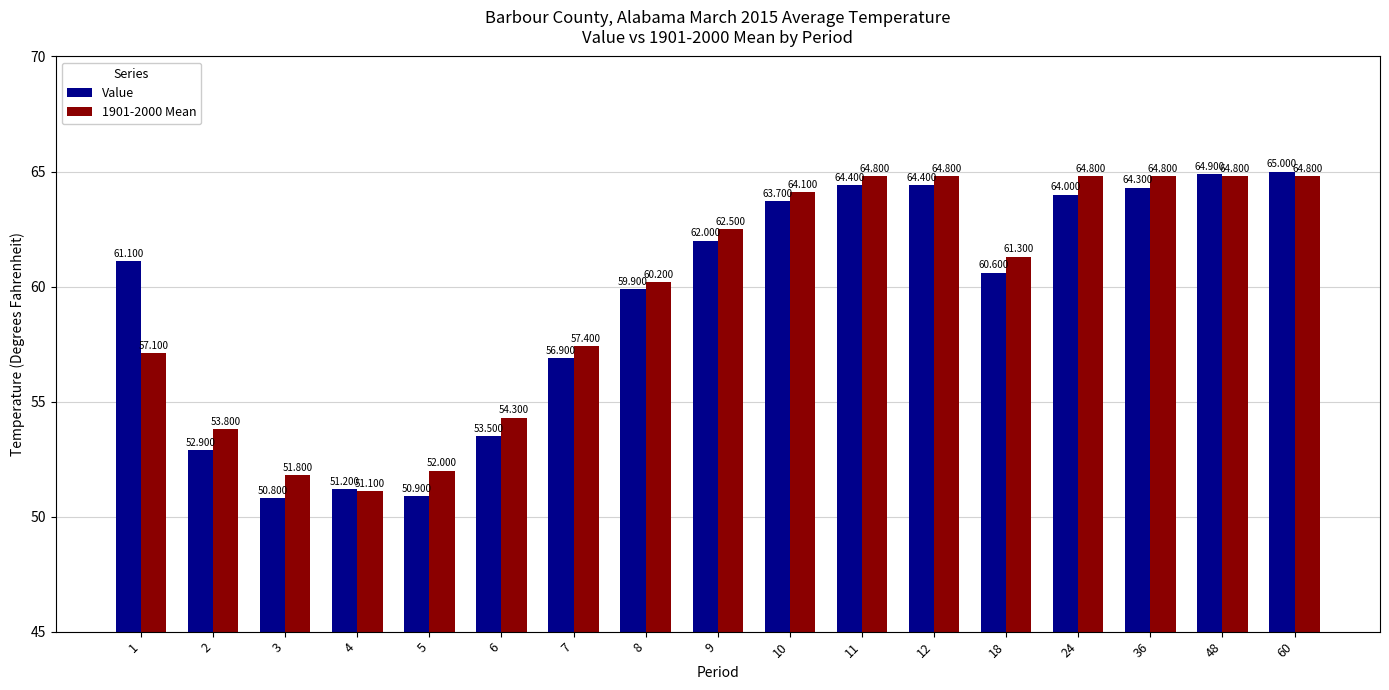

Which series has the widest spread of values?

Value